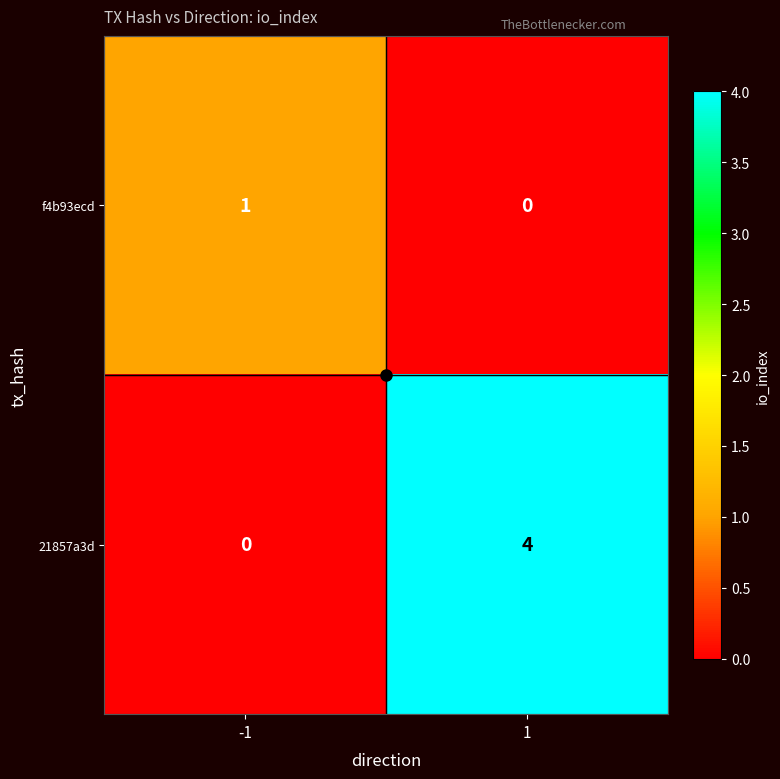

What is the greatest value displayed?

4